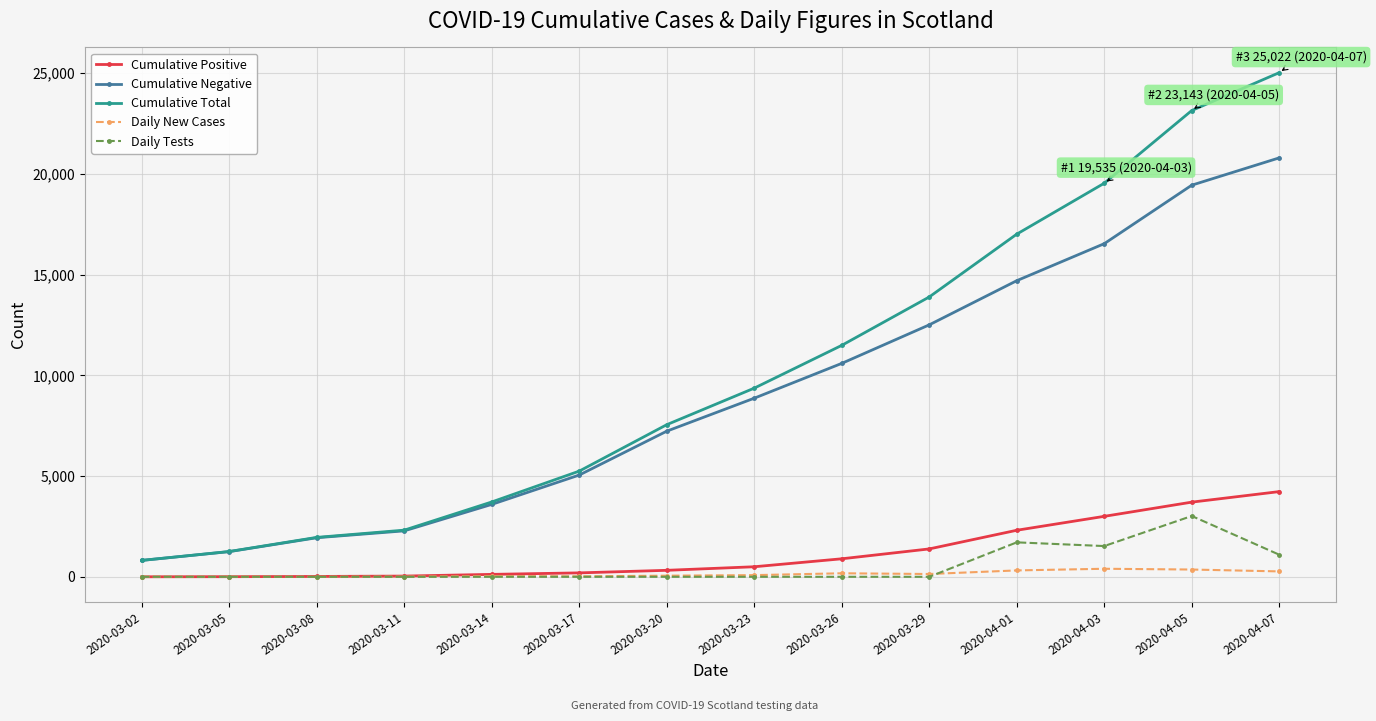

Between 2020-03-05 and 2020-03-23, which series saw the biggest shift?

Cumulative Total